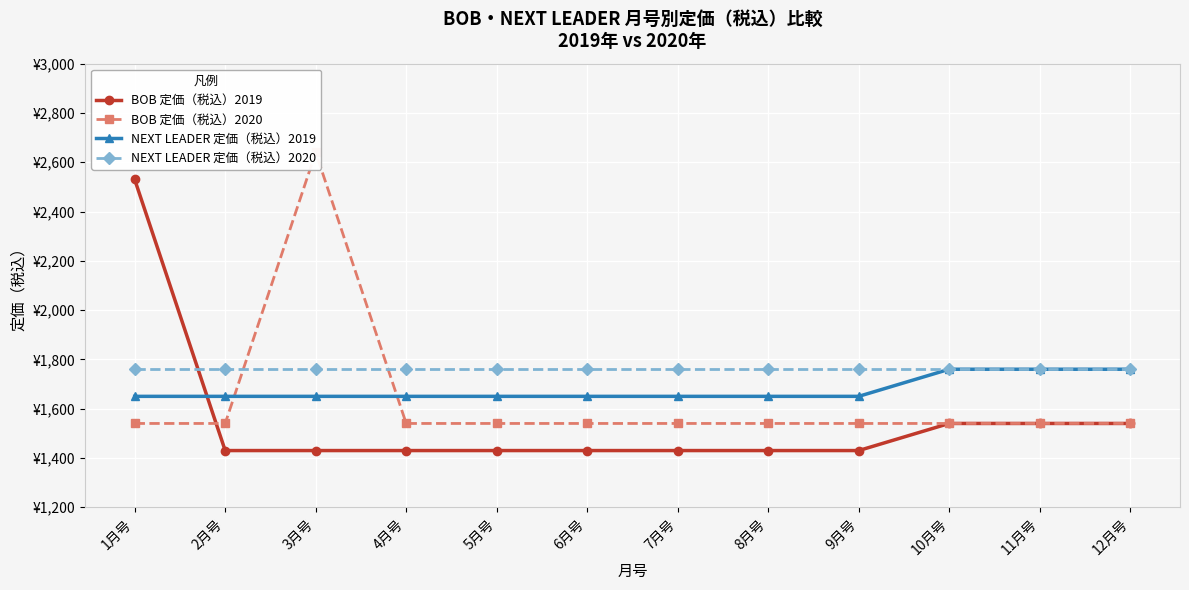

What is the approximate value of NEXT LEADER 定価（税込）2019 at 10月号, to the nearest 5?

1760